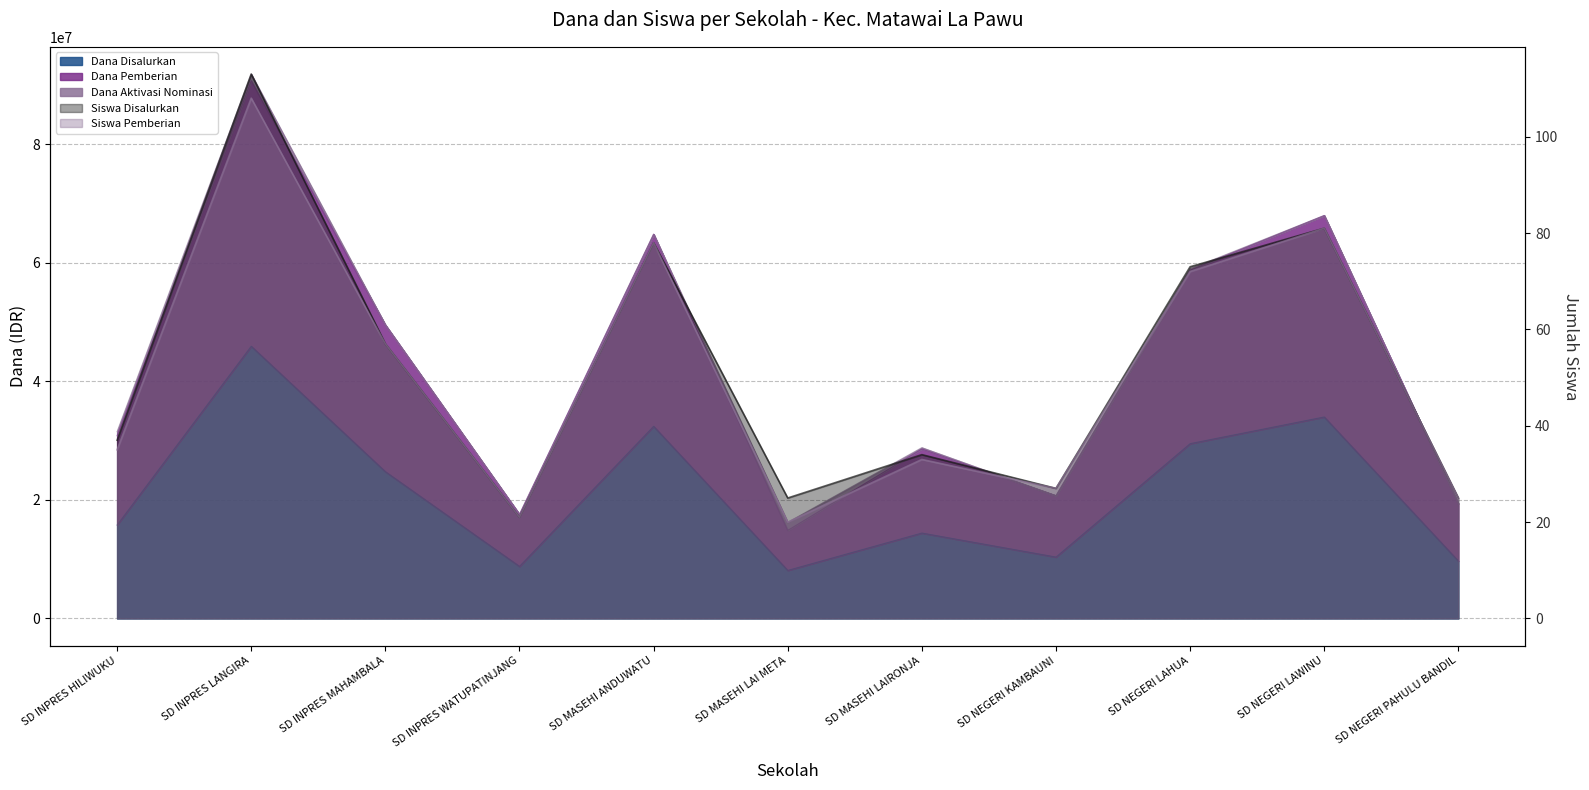

Does the chart have visible grid lines?

Yes